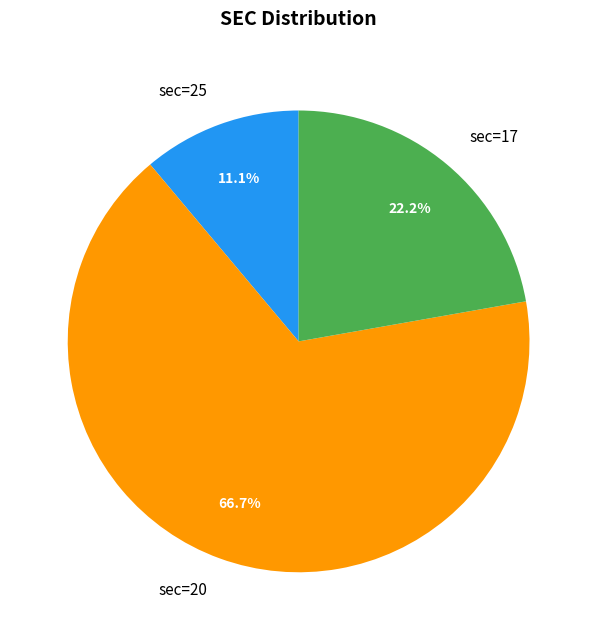

Does sec=20 represent more than half of the total?

Yes